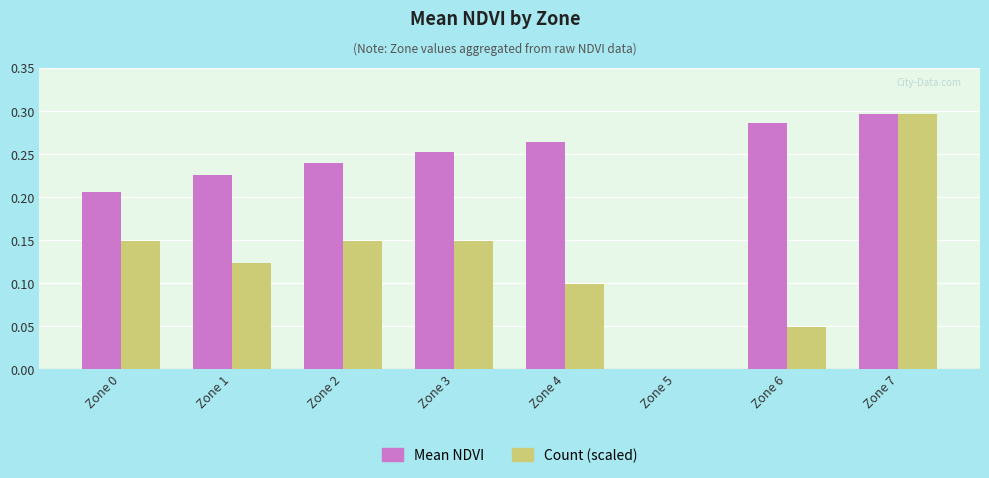

What is the sum of all Count (scaled) values?

1.0